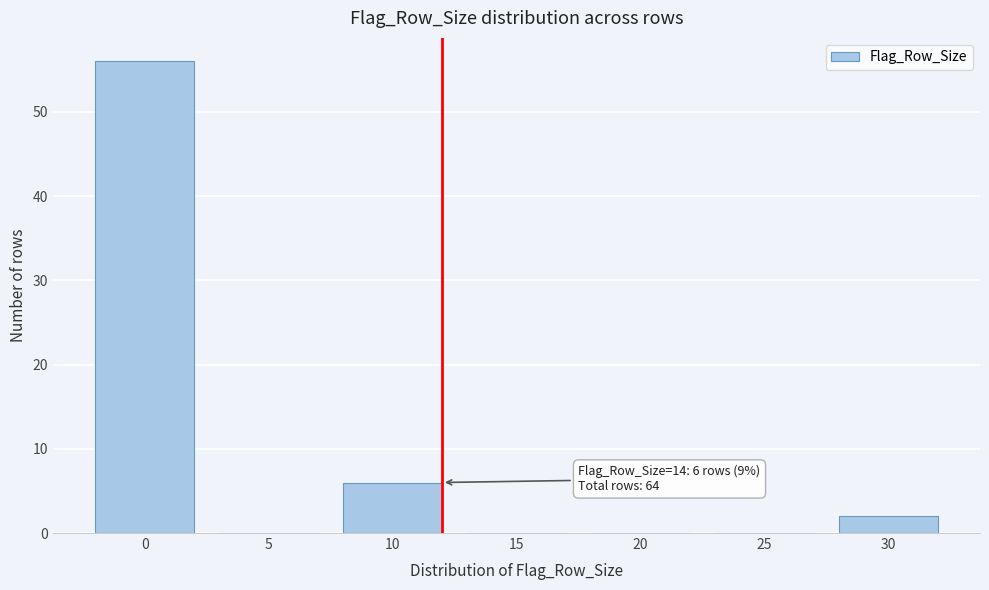

Reading right to left, what are all the values shown in this chart?

30=2	25=0	20=0	15=0	10=6	5=0	0=56